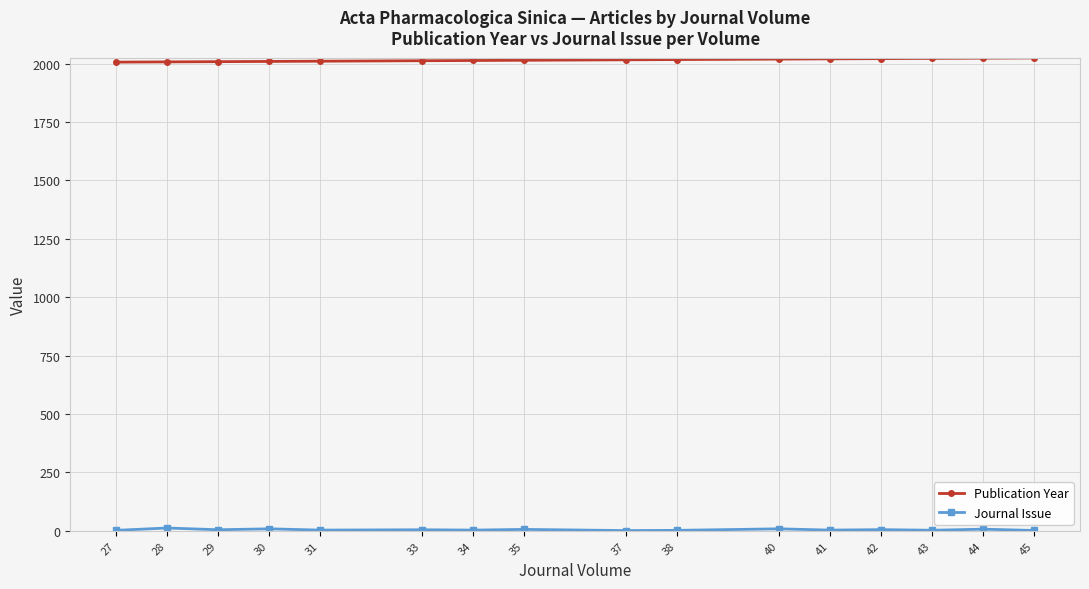

What is the difference between the highest and lowest values at 37?

2015.0